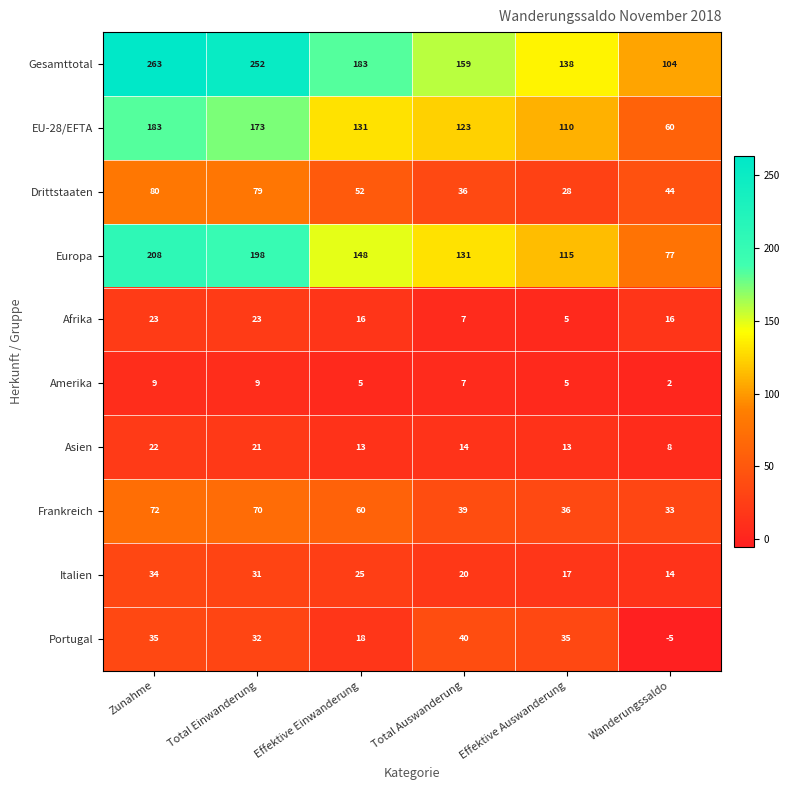

What is the sum of all Drittstaaten values?

319